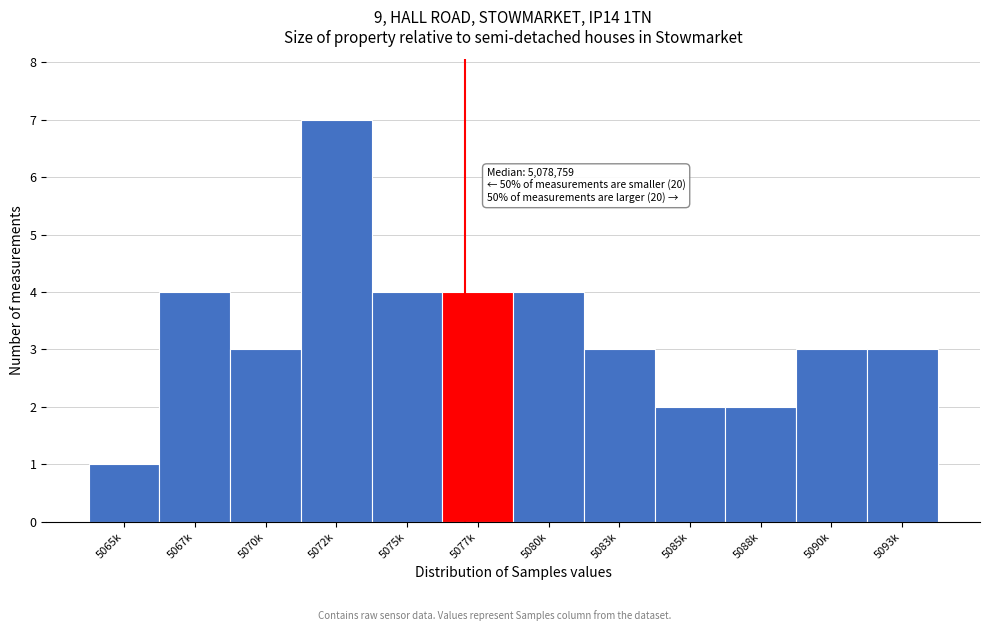

Reading left to right, extract all data points from this chart.

1	4	3	7	4	4	4	3	2	2	3	3